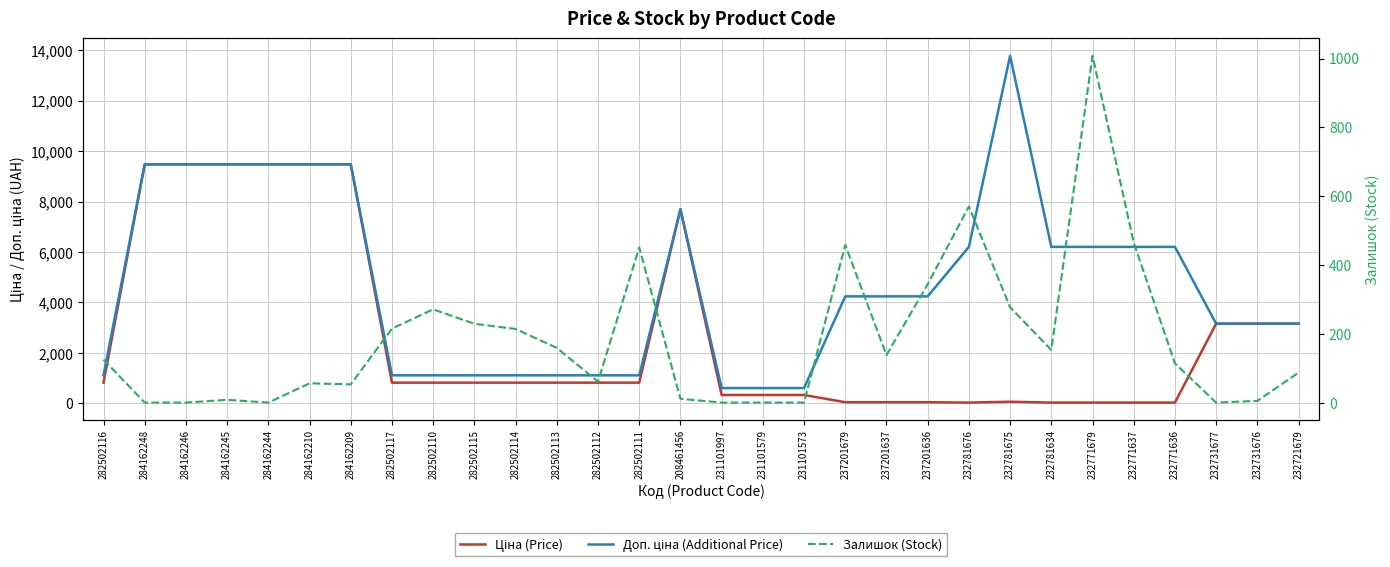

True or false: Ціна (Price) and Доп. ціна (Additional Price) intersect in this chart.

False